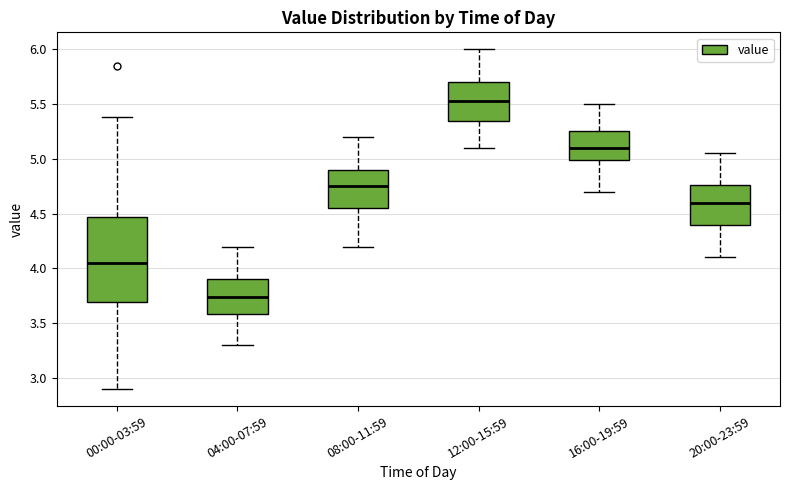

Which box has the highest median line?

12:00-15:59